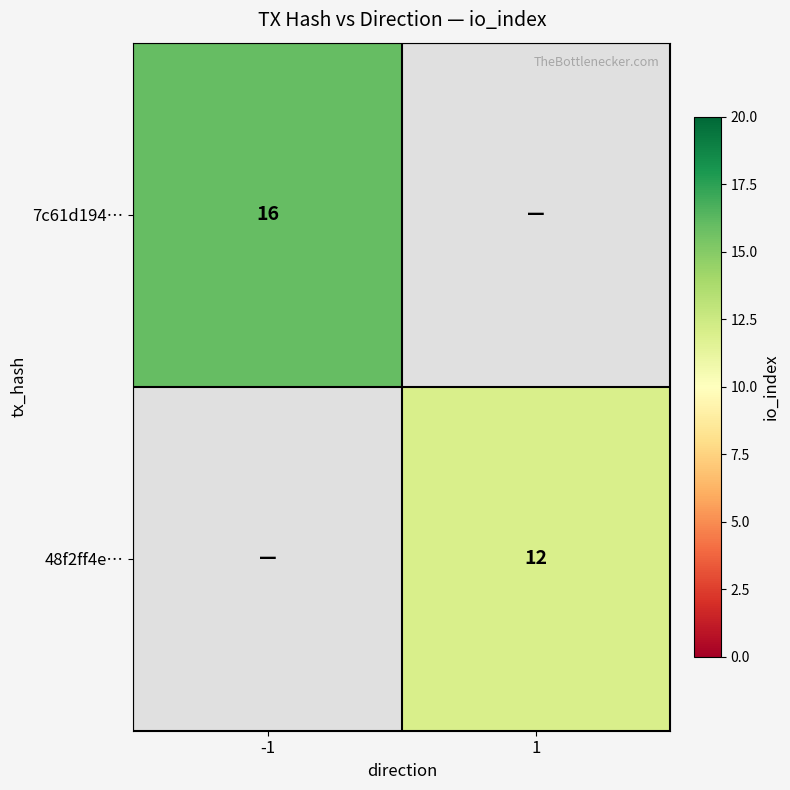

True or false: 48f2ff4e… has a value of 15.8 at 1.

False